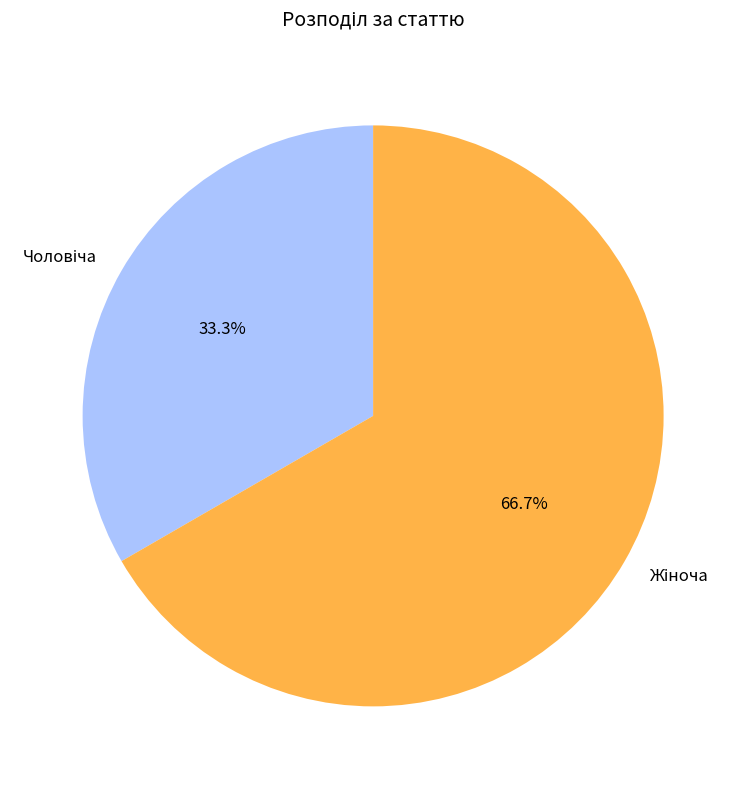

Does any single category account for the majority?

Yes